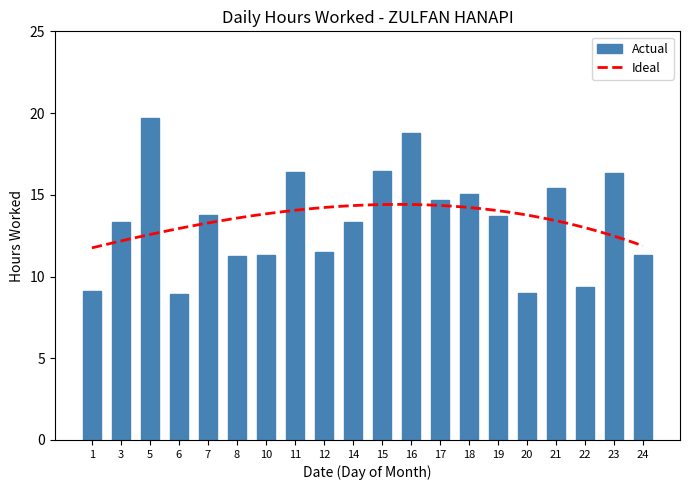

Are the bars horizontal?

No